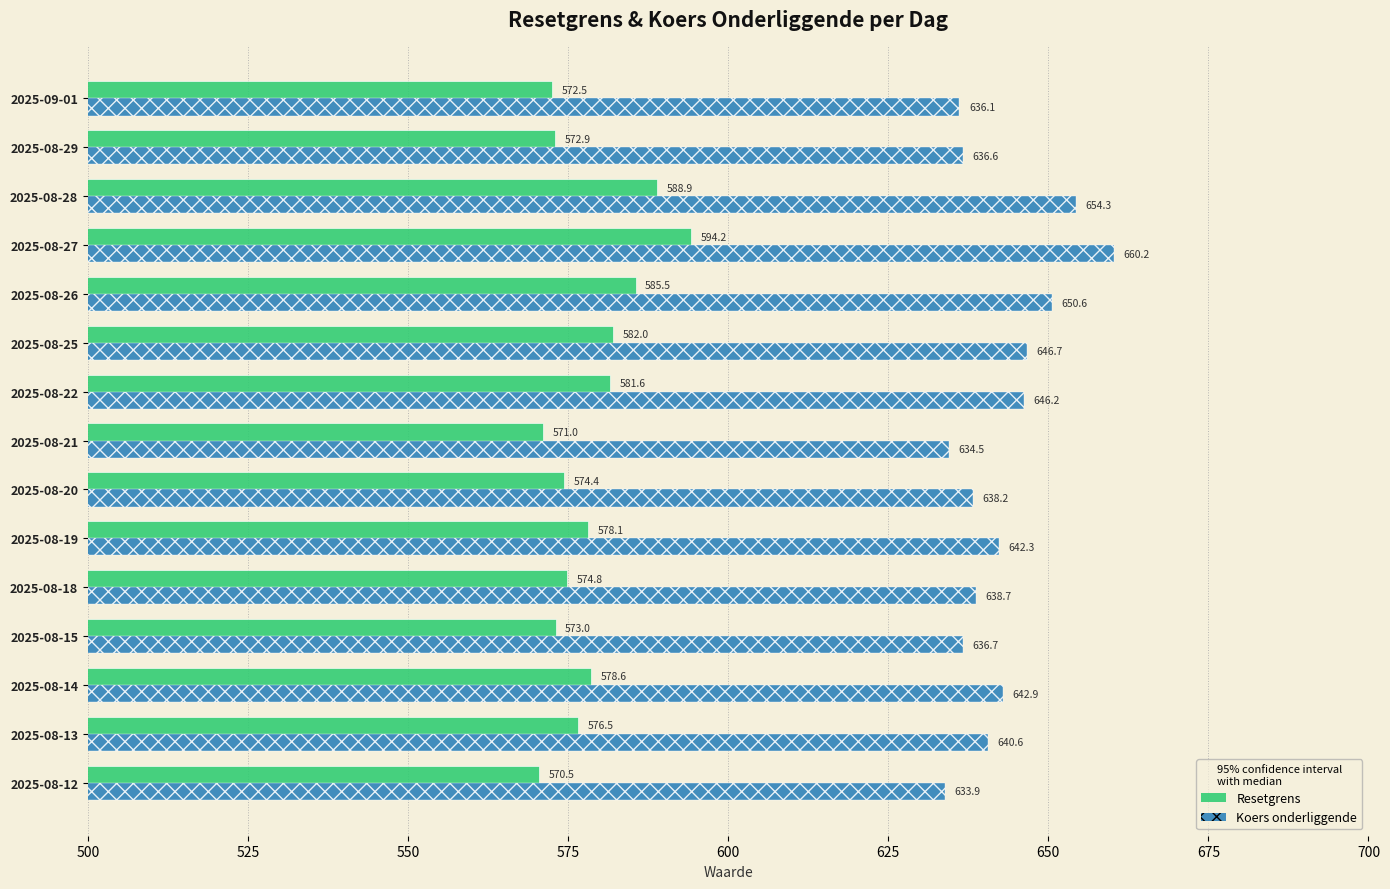

How many data points does each series have?

15